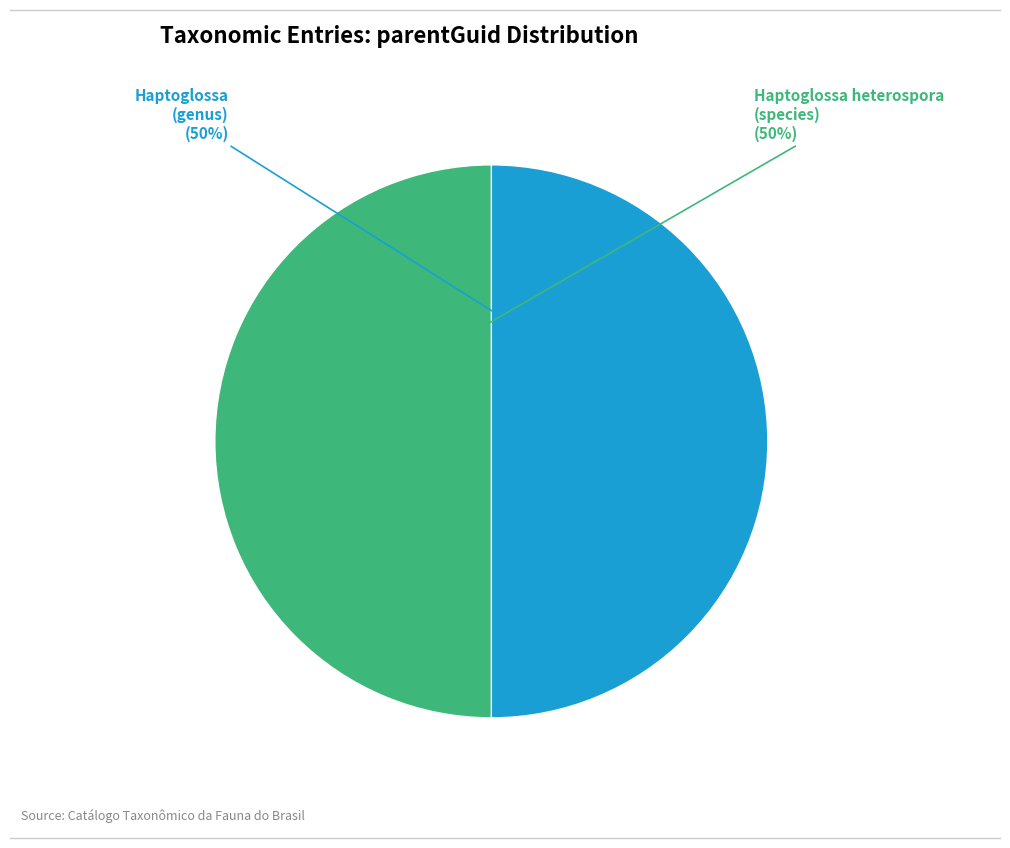

How many segments does this pie chart have?

2